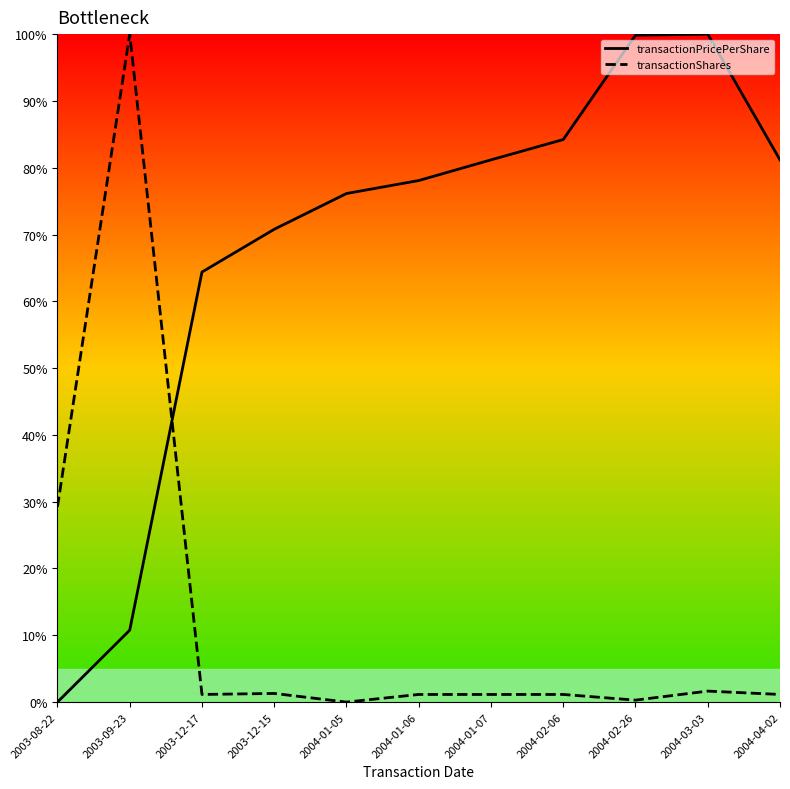

What is the spread (max minus min) of values at 2004-03-03?

98.4